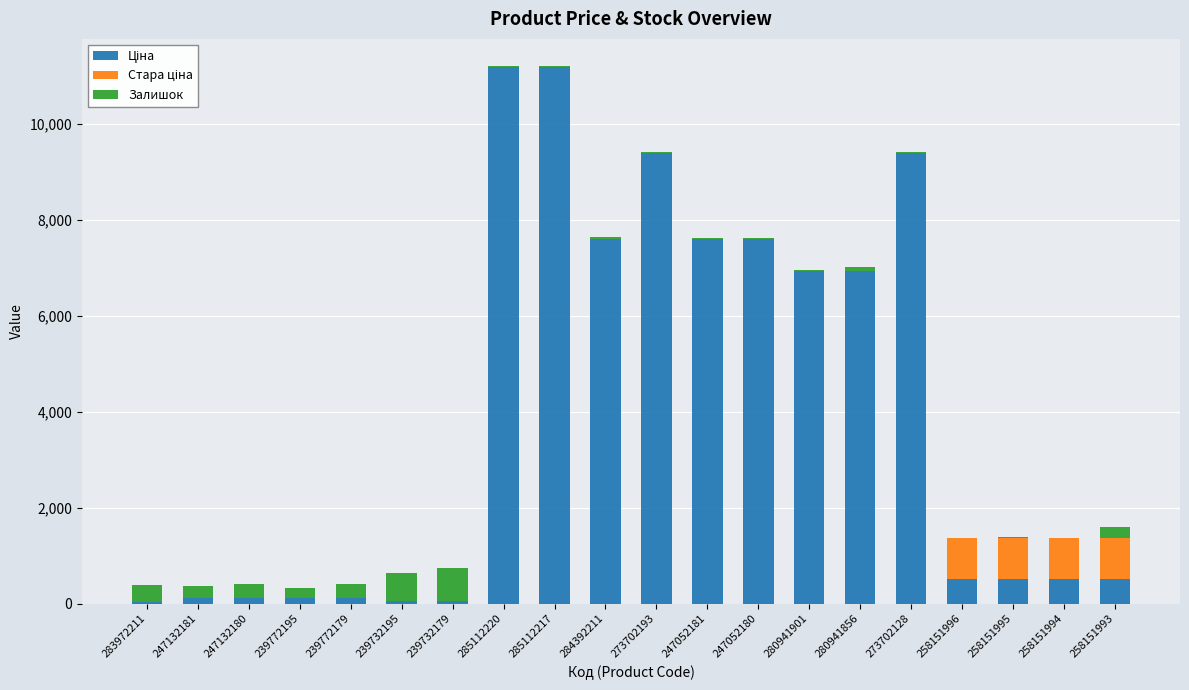

What position from the left is 280941901?

14